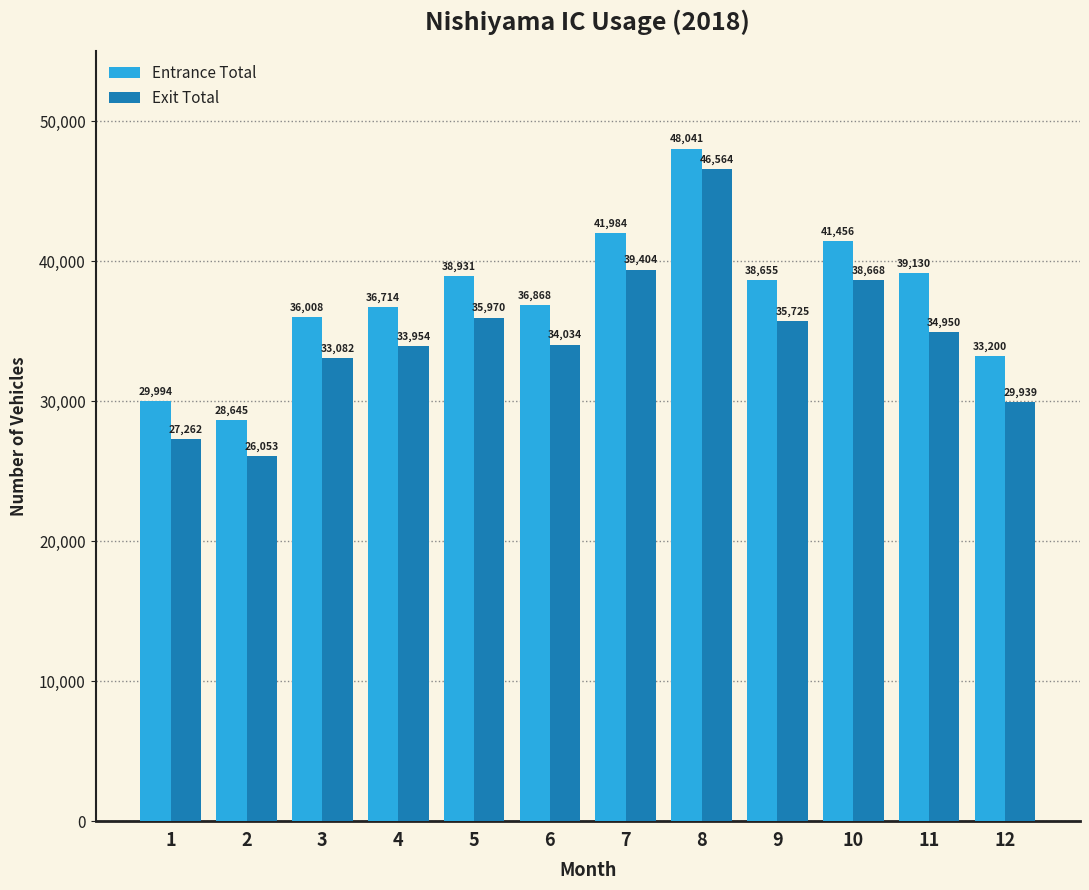

Is the value of Entrance Total at 9 greater than the value of Exit Total at 8?

No